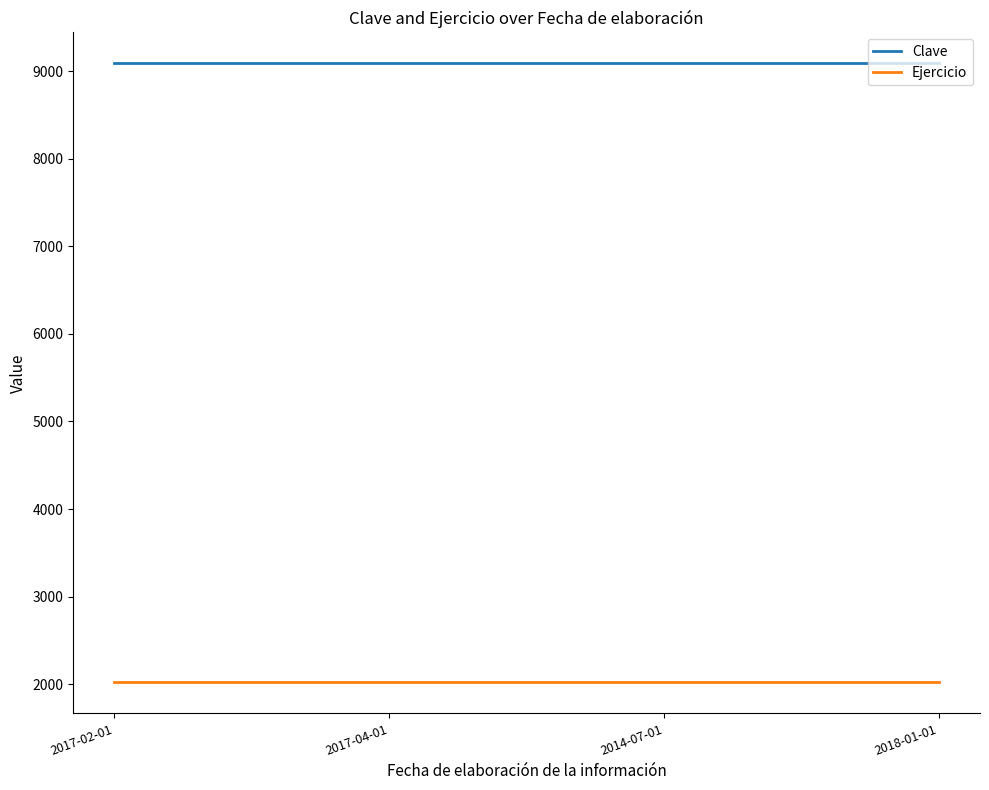

Is the value of Ejercicio at 2017-04-01 greater than the value of Clave at 2018-01-01?

No